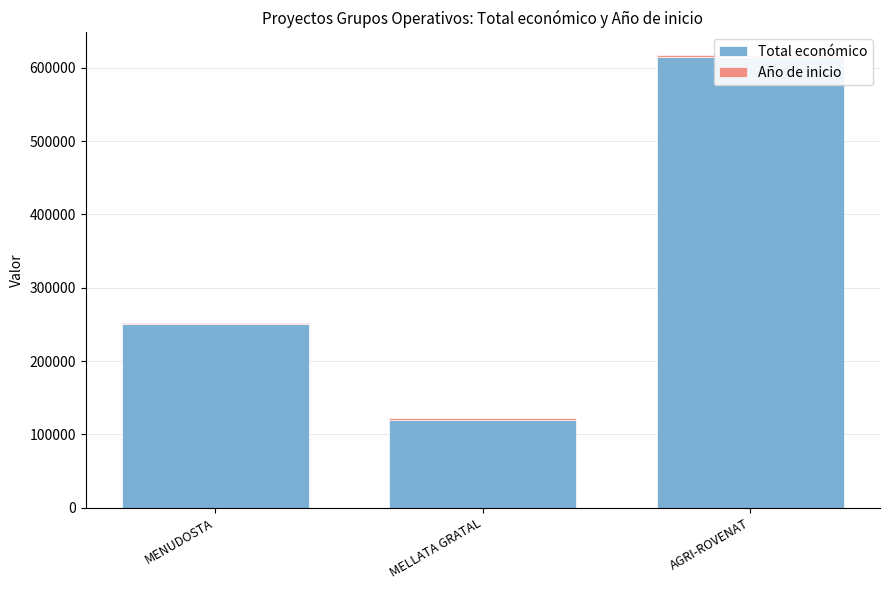

What are all the series names shown in the legend?

Total económico, Año de inicio